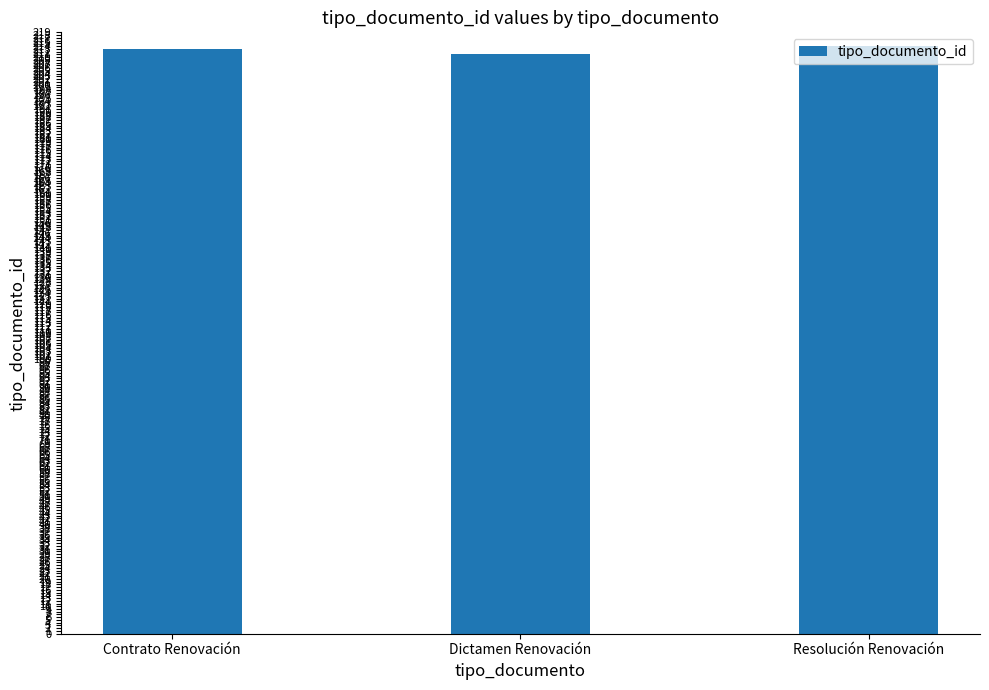

What is the ratio of the value at Resolución Renovación to the value at Contrato Renovación?

1.0